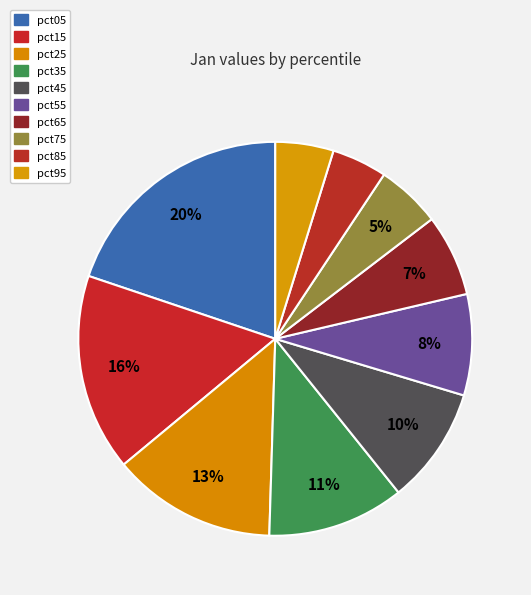

To the nearest percent, what is the difference between the largest and smallest slice percentages?

15%